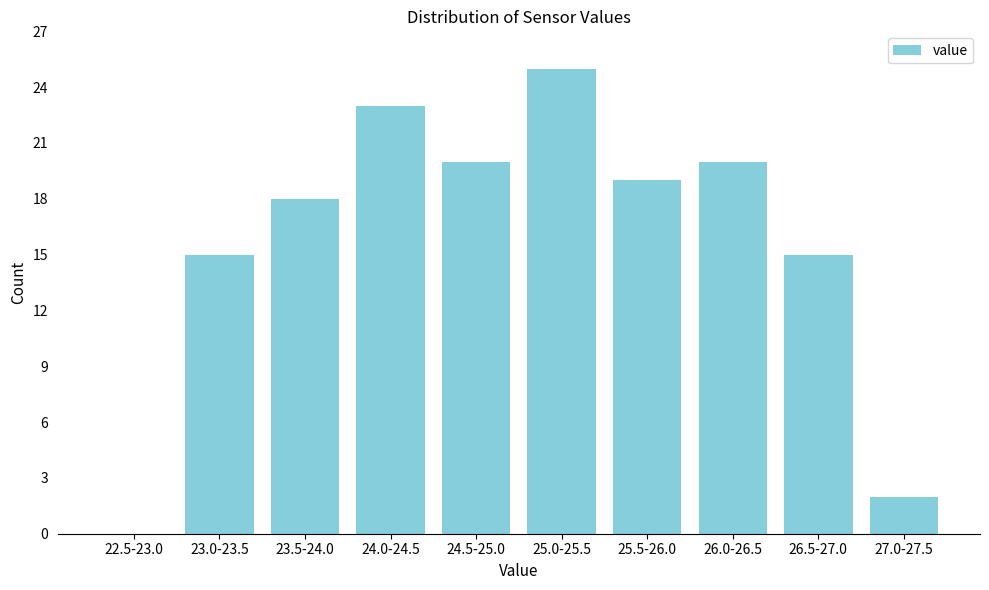

Reading left to right, what are all the values shown in this chart?

22.5-23.0=0	23.0-23.5=15	23.5-24.0=18	24.0-24.5=23	24.5-25.0=20	25.0-25.5=25	25.5-26.0=19	26.0-26.5=20	26.5-27.0=15	27.0-27.5=2